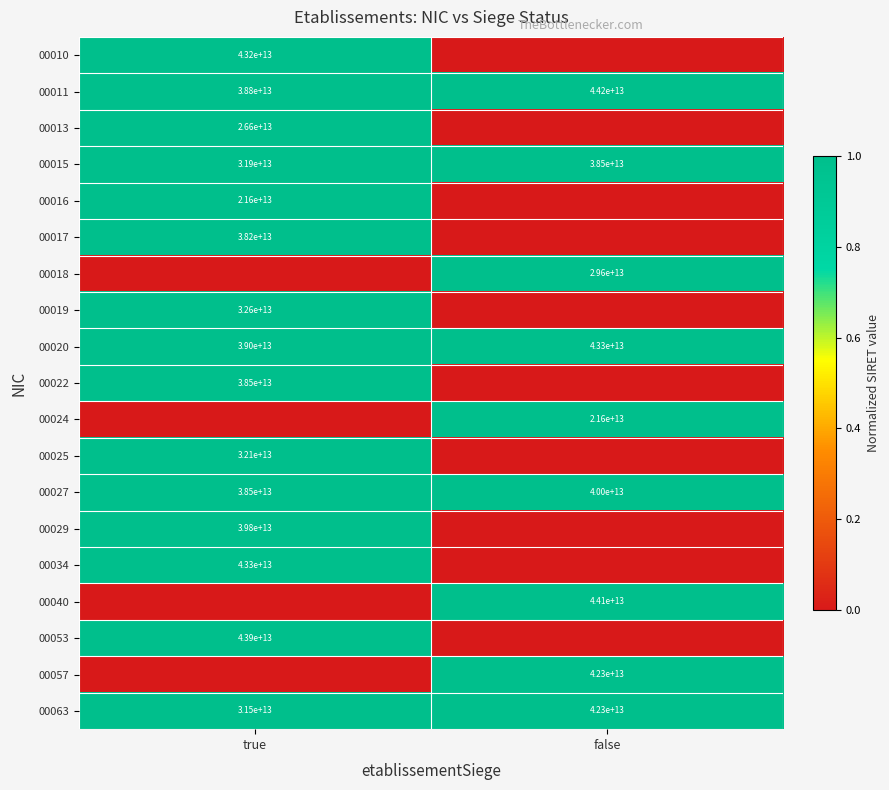

At which label does 00063 reach its minimum?

true